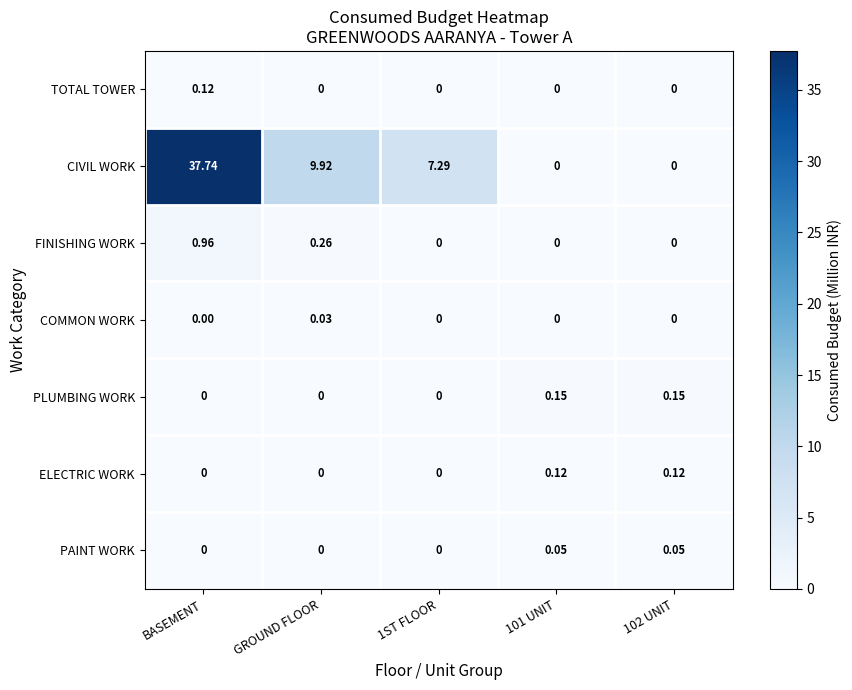

At which category is the sum across all series the highest?

BASEMENT